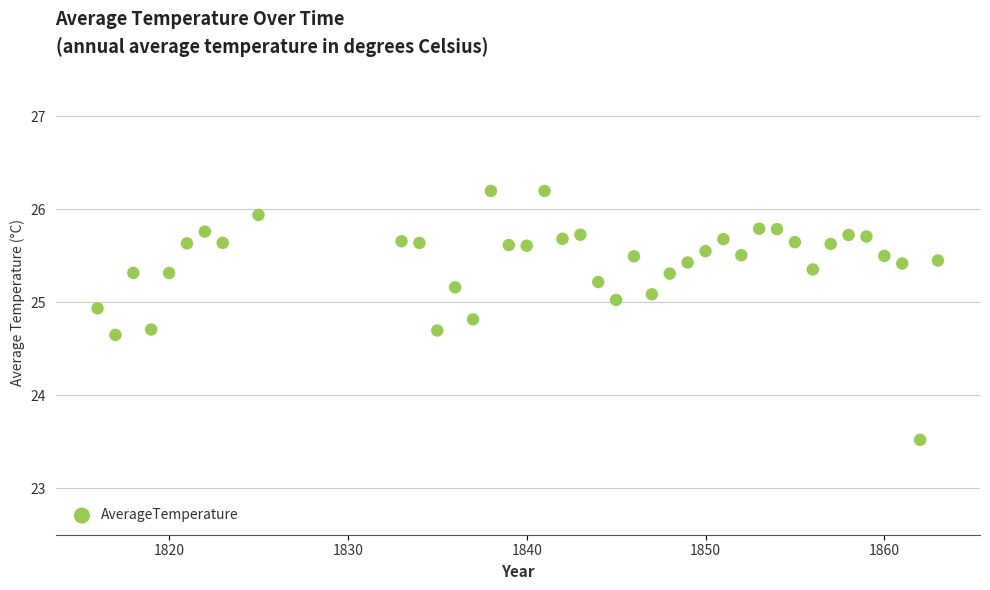

What Y value in the scatter plot is closest to 24?

23.5